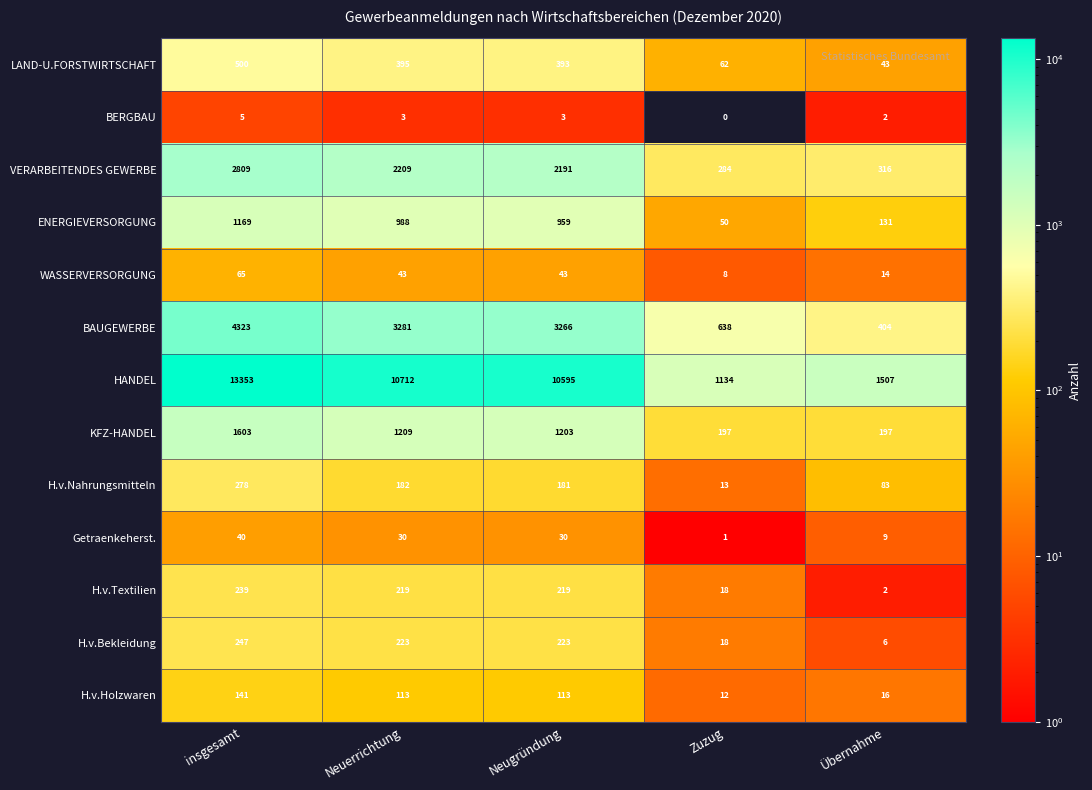

The H.v.Holzwaren series shows 73 at Neuerrichtung. True or false?

False